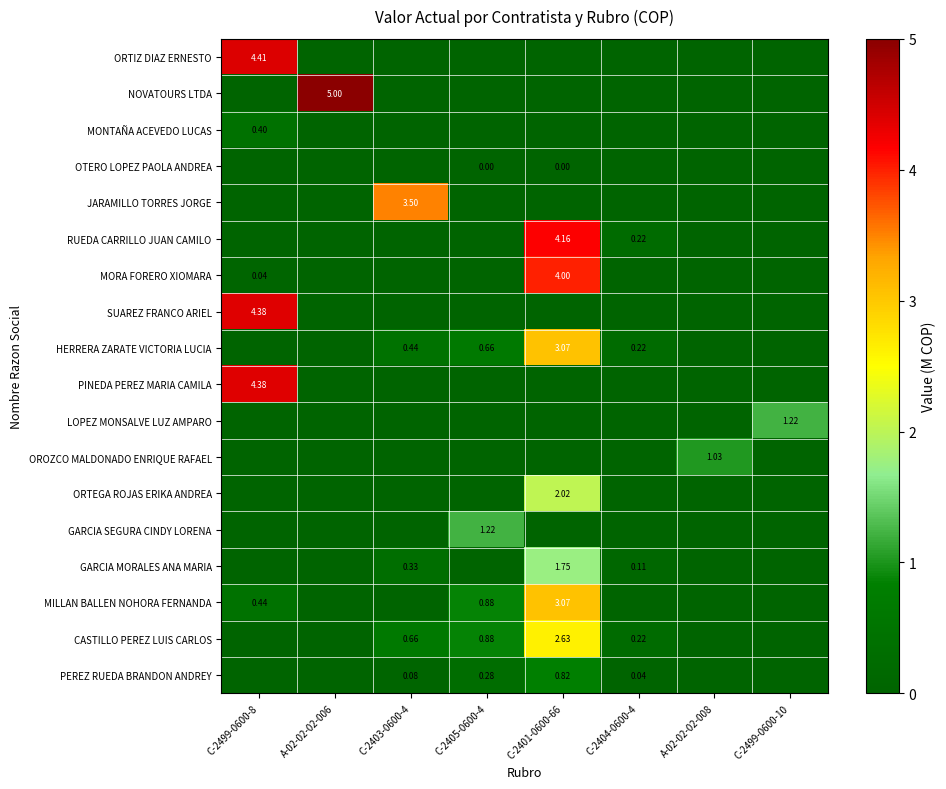

The value of MORA FORERO XIOMARA at C-2404-0600-4 is 0.0. True or false?

True